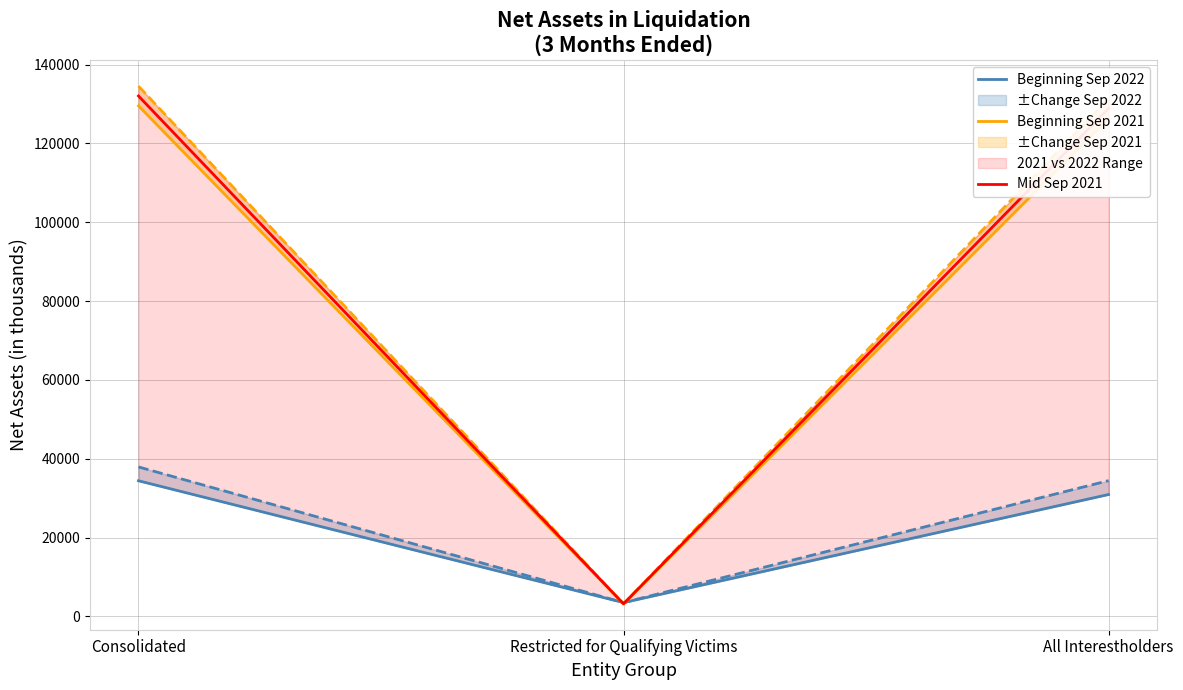

What is the label of the 2nd point from the right?

Restricted for Qualifying Victims